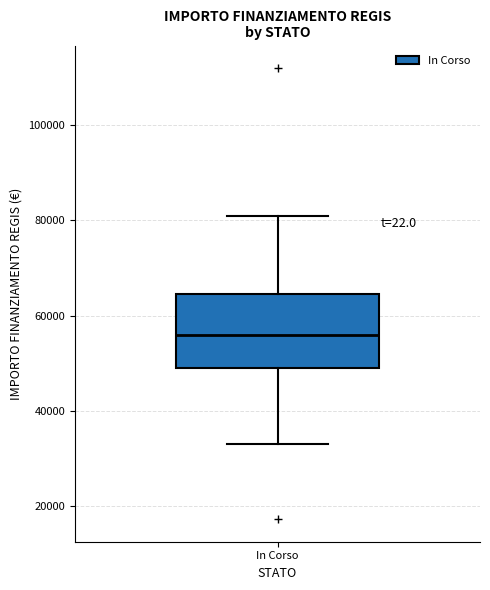

Where does the upper whisker of the box for In Corso end on the y-axis? The values are not printed on the chart, so give them approximately, as read against the axis.

80000